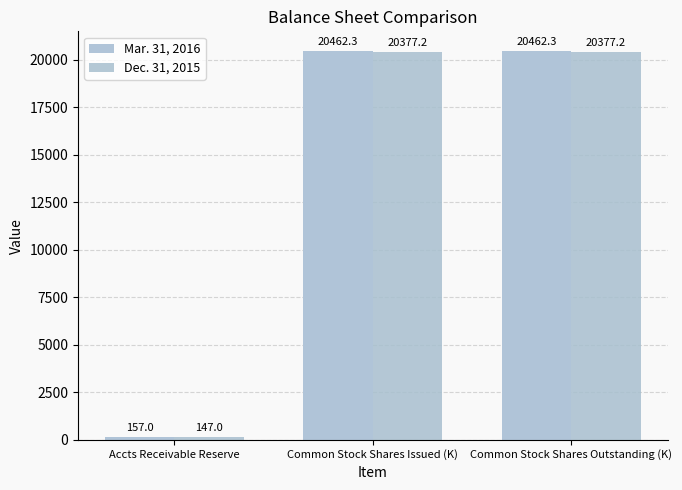

Read the Dec. 31, 2015 value at Common Stock Shares Issued (K).

20377.2